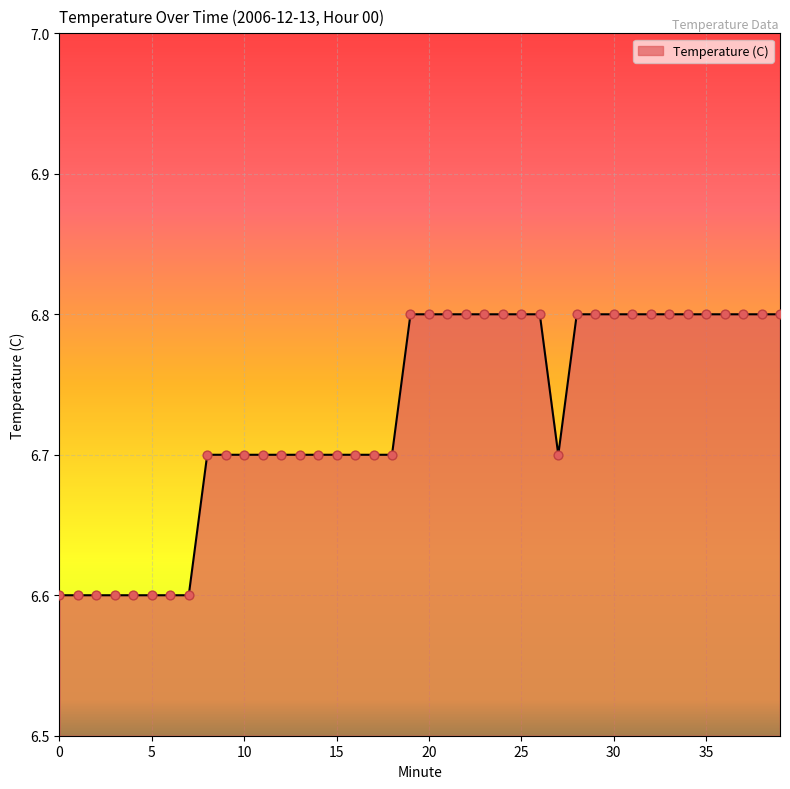

What is the smallest value displayed?

6.6